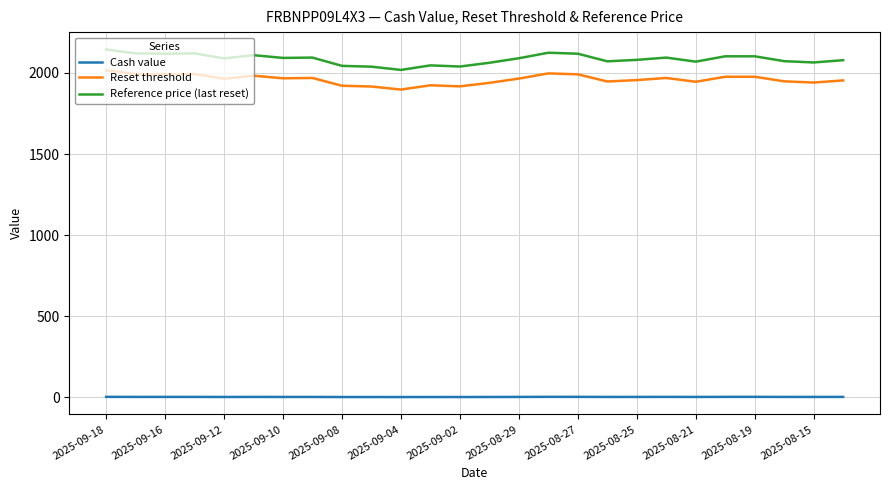

In Cash value, how many points are lower than both neighbors (excluding endpoints)?

8